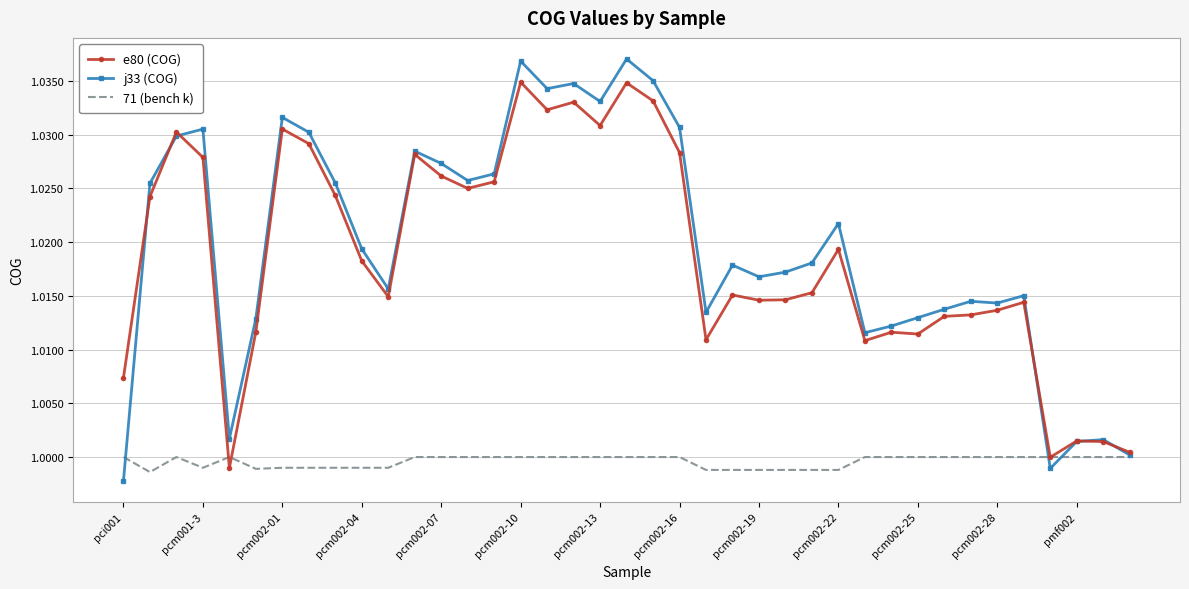

Which series has the largest range (max minus min)?

j33 (COG)